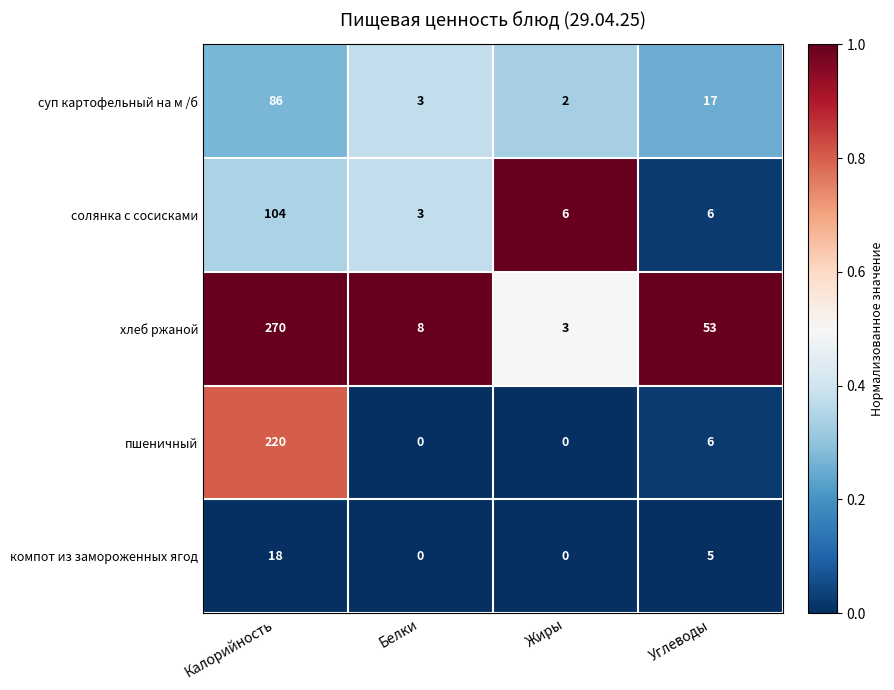

What is the difference between the highest and lowest values at Белки?

8